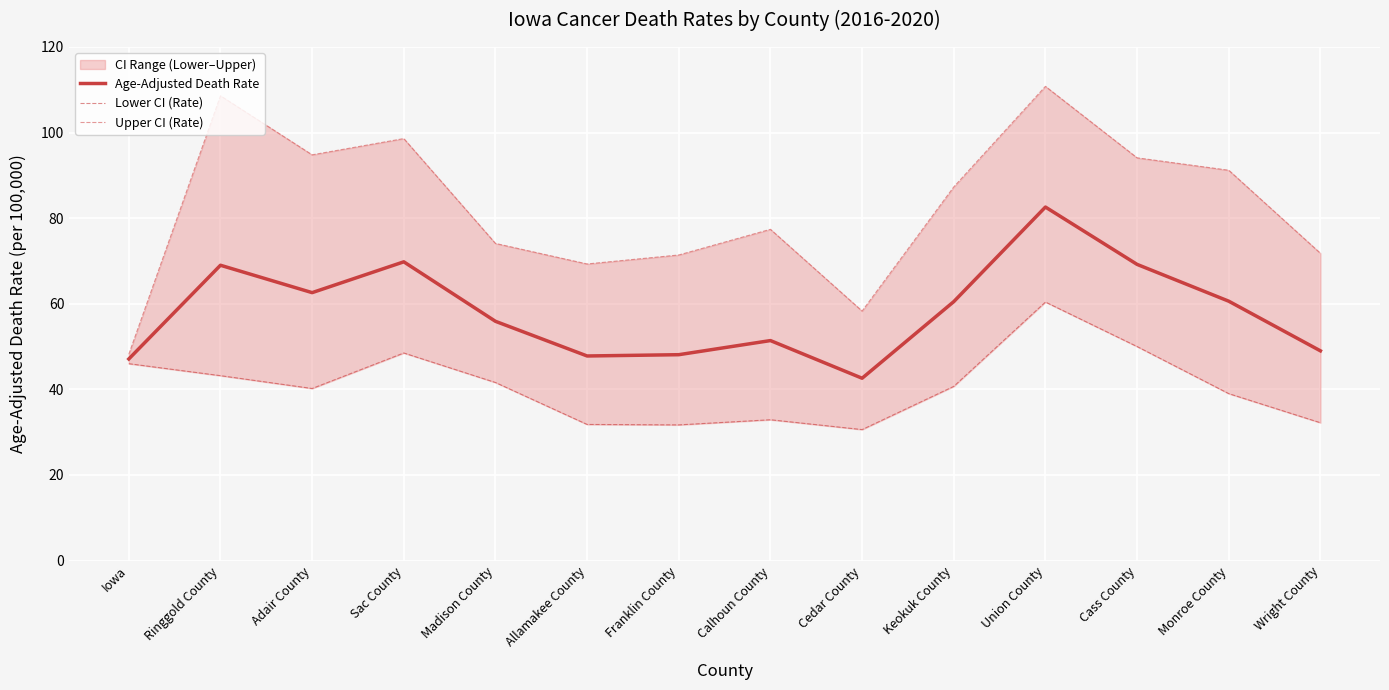

True or false: Age-Adjusted Death Rate and Lower CI (Rate) intersect in this chart.

False